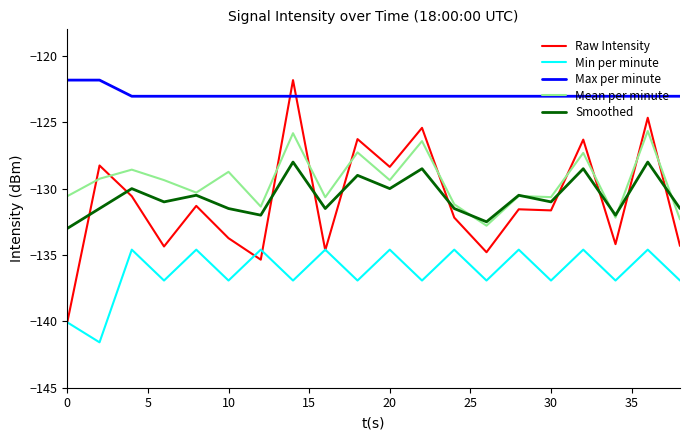

What is the maximum value for Min per minute?

-134.6